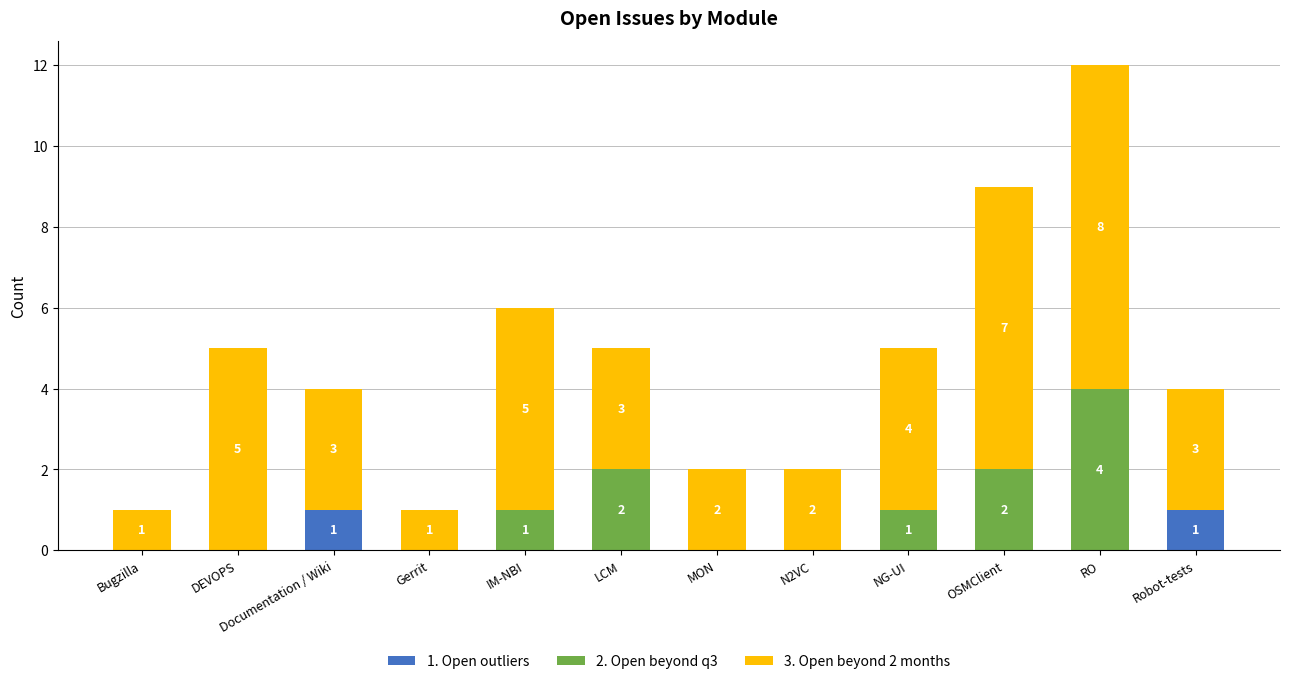

Does the chart contain stacked bars?

Yes